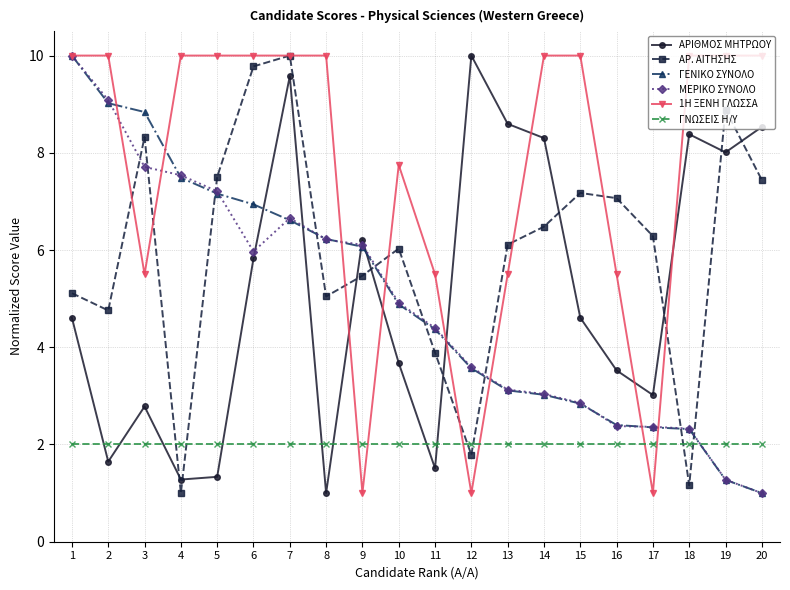

At which label does ΓΕΝΙΚΟ ΣΥΝΟΛΟ first exceed 4?

1